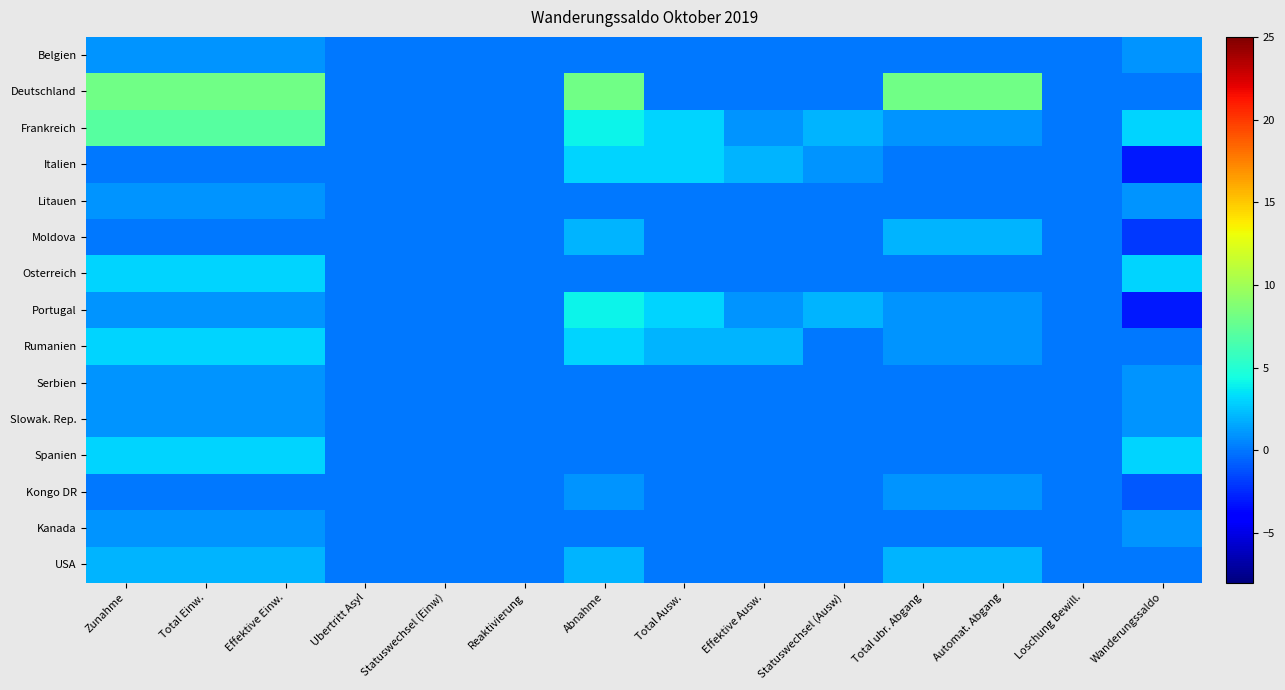

Reading right to left, transcribe all the data shown in this chart.

Belgien: Wanderungssaldo=1	Loschung Bewill.=0	Automat. Abgang=0	Total ubr. Abgang=0	Statuswechsel (Ausw)=0	Effektive Ausw.=0	Total Ausw.=0	Abnahme=0	Reaktivierung=0	Statuswechsel (Einw)=0	Ubertritt Asyl=0	Effektive Einw.=1	Total Einw.=1	Zunahme=1
Deutschland: Wanderungssaldo=0	Loschung Bewill.=0	Automat. Abgang=8	Total ubr. Abgang=8	Statuswechsel (Ausw)=0	Effektive Ausw.=0	Total Ausw.=0	Abnahme=8	Reaktivierung=0	Statuswechsel (Einw)=0	Ubertritt Asyl=0	Effektive Einw.=8	Total Einw.=8	Zunahme=8
Frankreich: Wanderungssaldo=3	Loschung Bewill.=0	Automat. Abgang=1	Total ubr. Abgang=1	Statuswechsel (Ausw)=2	Effektive Ausw.=1	Total Ausw.=3	Abnahme=4	Reaktivierung=0	Statuswechsel (Einw)=0	Ubertritt Asyl=0	Effektive Einw.=7	Total Einw.=7	Zunahme=7
Italien: Wanderungssaldo=-3	Loschung Bewill.=0	Automat. Abgang=0	Total ubr. Abgang=0	Statuswechsel (Ausw)=1	Effektive Ausw.=2	Total Ausw.=3	Abnahme=3	Reaktivierung=0	Statuswechsel (Einw)=0	Ubertritt Asyl=0	Effektive Einw.=0	Total Einw.=0	Zunahme=0
Litauen: Wanderungssaldo=1	Loschung Bewill.=0	Automat. Abgang=0	Total ubr. Abgang=0	Statuswechsel (Ausw)=0	Effektive Ausw.=0	Total Ausw.=0	Abnahme=0	Reaktivierung=0	Statuswechsel (Einw)=0	Ubertritt Asyl=0	Effektive Einw.=1	Total Einw.=1	Zunahme=1
Moldova: Wanderungssaldo=-2	Loschung Bewill.=0	Automat. Abgang=2	Total ubr. Abgang=2	Statuswechsel (Ausw)=0	Effektive Ausw.=0	Total Ausw.=0	Abnahme=2	Reaktivierung=0	Statuswechsel (Einw)=0	Ubertritt Asyl=0	Effektive Einw.=0	Total Einw.=0	Zunahme=0
Osterreich: Wanderungssaldo=3	Loschung Bewill.=0	Automat. Abgang=0	Total ubr. Abgang=0	Statuswechsel (Ausw)=0	Effektive Ausw.=0	Total Ausw.=0	Abnahme=0	Reaktivierung=0	Statuswechsel (Einw)=0	Ubertritt Asyl=0	Effektive Einw.=3	Total Einw.=3	Zunahme=3
Portugal: Wanderungssaldo=-3	Loschung Bewill.=0	Automat. Abgang=1	Total ubr. Abgang=1	Statuswechsel (Ausw)=2	Effektive Ausw.=1	Total Ausw.=3	Abnahme=4	Reaktivierung=0	Statuswechsel (Einw)=0	Ubertritt Asyl=0	Effektive Einw.=1	Total Einw.=1	Zunahme=1
Rumanien: Wanderungssaldo=0	Loschung Bewill.=0	Automat. Abgang=1	Total ubr. Abgang=1	Statuswechsel (Ausw)=0	Effektive Ausw.=2	Total Ausw.=2	Abnahme=3	Reaktivierung=0	Statuswechsel (Einw)=0	Ubertritt Asyl=0	Effektive Einw.=3	Total Einw.=3	Zunahme=3
Serbien: Wanderungssaldo=1	Loschung Bewill.=0	Automat. Abgang=0	Total ubr. Abgang=0	Statuswechsel (Ausw)=0	Effektive Ausw.=0	Total Ausw.=0	Abnahme=0	Reaktivierung=0	Statuswechsel (Einw)=0	Ubertritt Asyl=0	Effektive Einw.=1	Total Einw.=1	Zunahme=1
Slowak. Rep.: Wanderungssaldo=1	Loschung Bewill.=0	Automat. Abgang=0	Total ubr. Abgang=0	Statuswechsel (Ausw)=0	Effektive Ausw.=0	Total Ausw.=0	Abnahme=0	Reaktivierung=0	Statuswechsel (Einw)=0	Ubertritt Asyl=0	Effektive Einw.=1	Total Einw.=1	Zunahme=1
Spanien: Wanderungssaldo=3	Loschung Bewill.=0	Automat. Abgang=0	Total ubr. Abgang=0	Statuswechsel (Ausw)=0	Effektive Ausw.=0	Total Ausw.=0	Abnahme=0	Reaktivierung=0	Statuswechsel (Einw)=0	Ubertritt Asyl=0	Effektive Einw.=3	Total Einw.=3	Zunahme=3
Kongo DR: Wanderungssaldo=-1	Loschung Bewill.=0	Automat. Abgang=1	Total ubr. Abgang=1	Statuswechsel (Ausw)=0	Effektive Ausw.=0	Total Ausw.=0	Abnahme=1	Reaktivierung=0	Statuswechsel (Einw)=0	Ubertritt Asyl=0	Effektive Einw.=0	Total Einw.=0	Zunahme=0
Kanada: Wanderungssaldo=1	Loschung Bewill.=0	Automat. Abgang=0	Total ubr. Abgang=0	Statuswechsel (Ausw)=0	Effektive Ausw.=0	Total Ausw.=0	Abnahme=0	Reaktivierung=0	Statuswechsel (Einw)=0	Ubertritt Asyl=0	Effektive Einw.=1	Total Einw.=1	Zunahme=1
USA: Wanderungssaldo=0	Loschung Bewill.=0	Automat. Abgang=2	Total ubr. Abgang=2	Statuswechsel (Ausw)=0	Effektive Ausw.=0	Total Ausw.=0	Abnahme=2	Reaktivierung=0	Statuswechsel (Einw)=0	Ubertritt Asyl=0	Effektive Einw.=2	Total Einw.=2	Zunahme=2